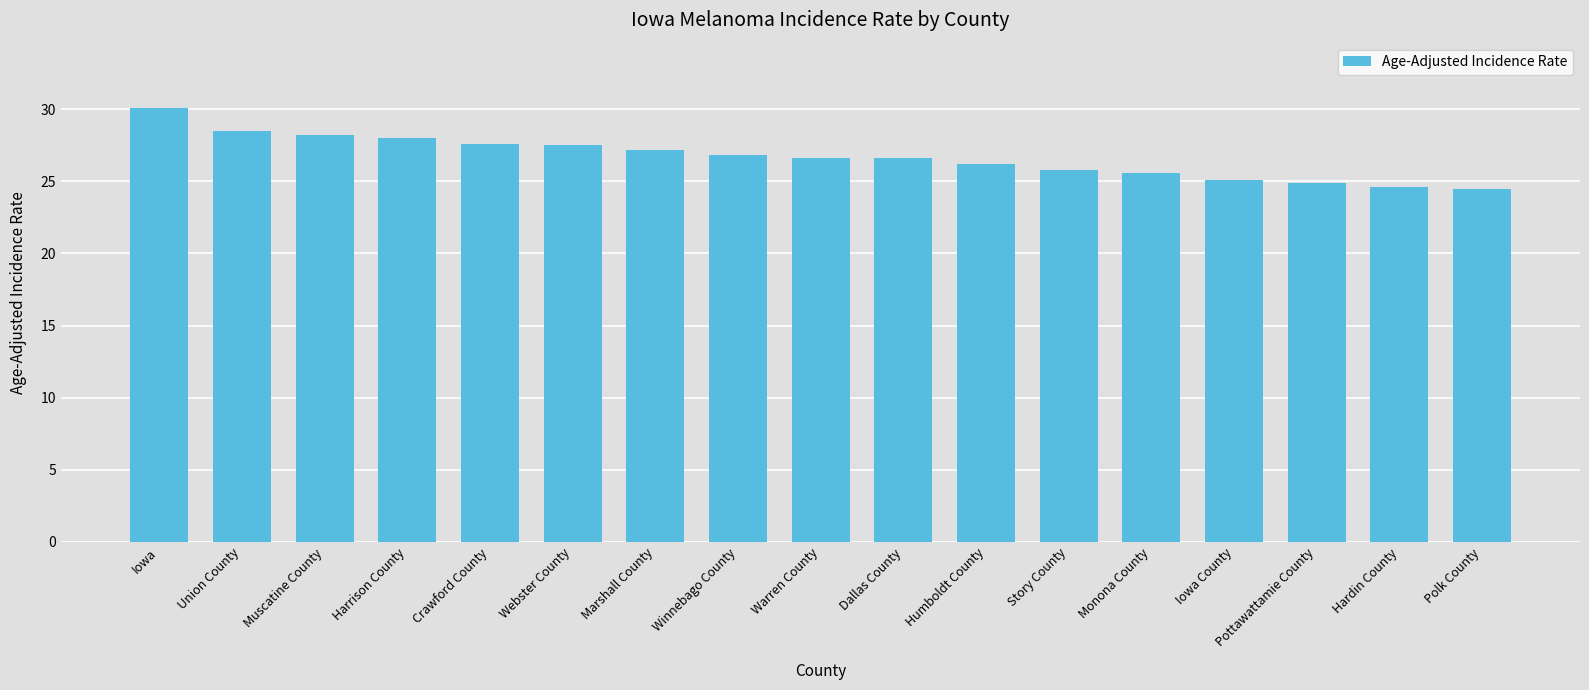

Are the bars grouped side by side (vs. stacked)?

No